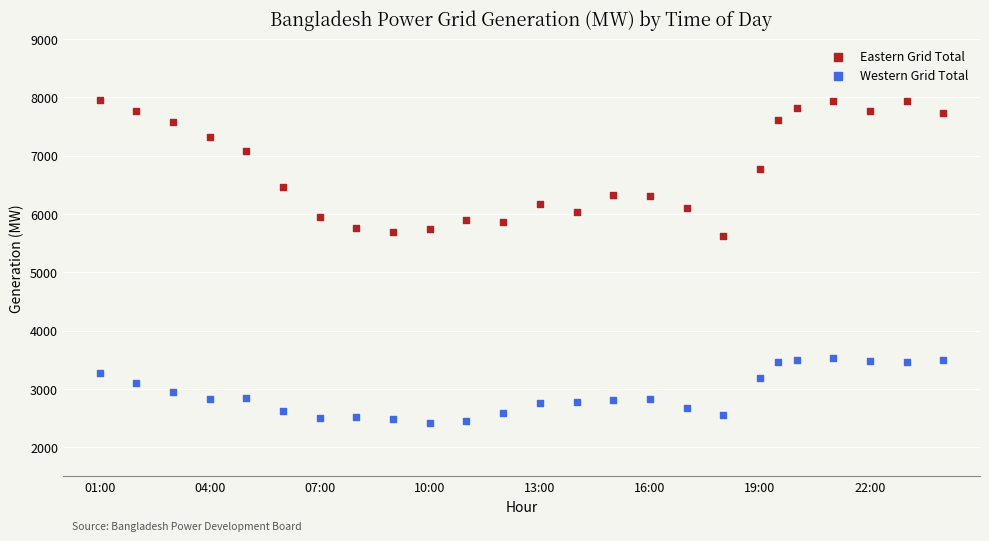

Which series contains the highest Y value?

Eastern Grid Total